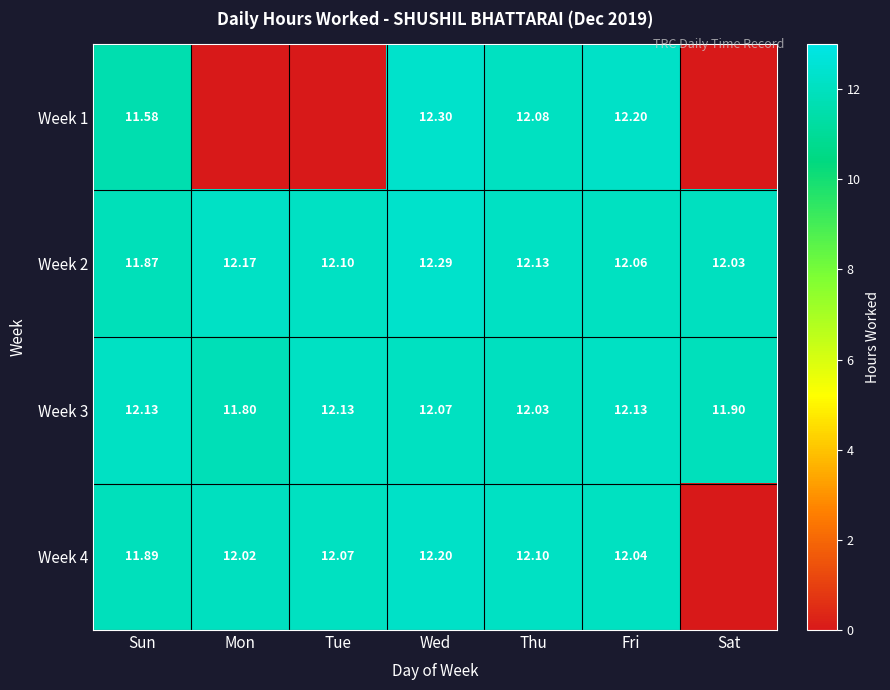

At which label does Week 3 first exceed 12?

Sun